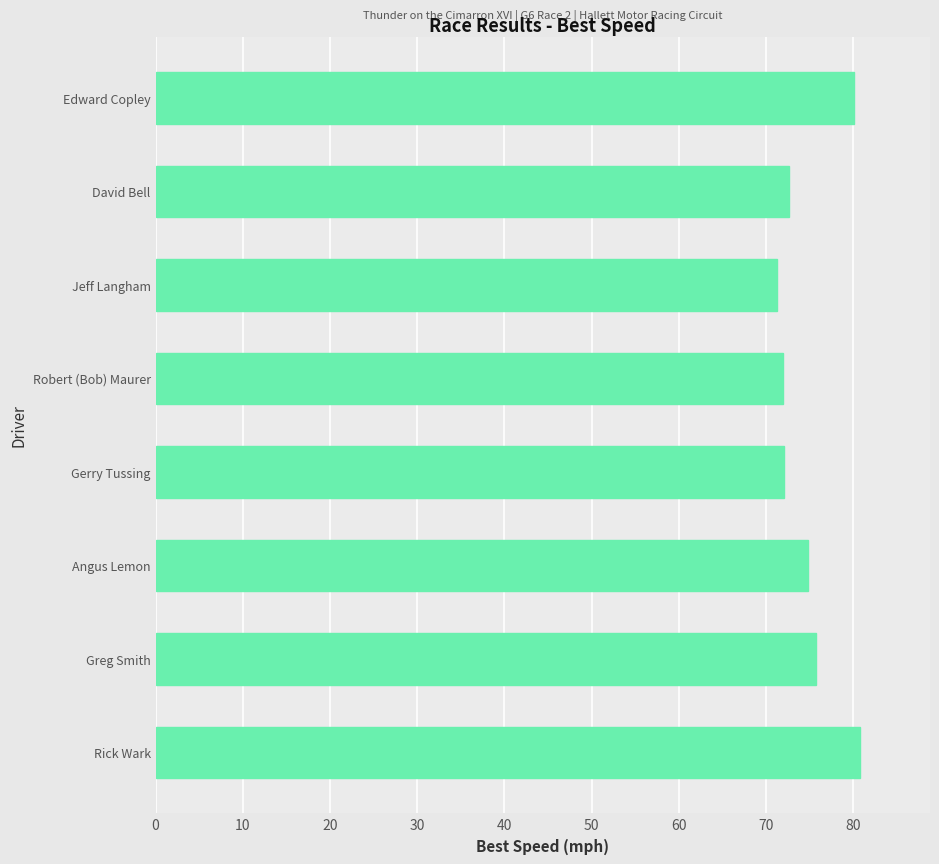

What is the minimum value shown in the chart?

71.3